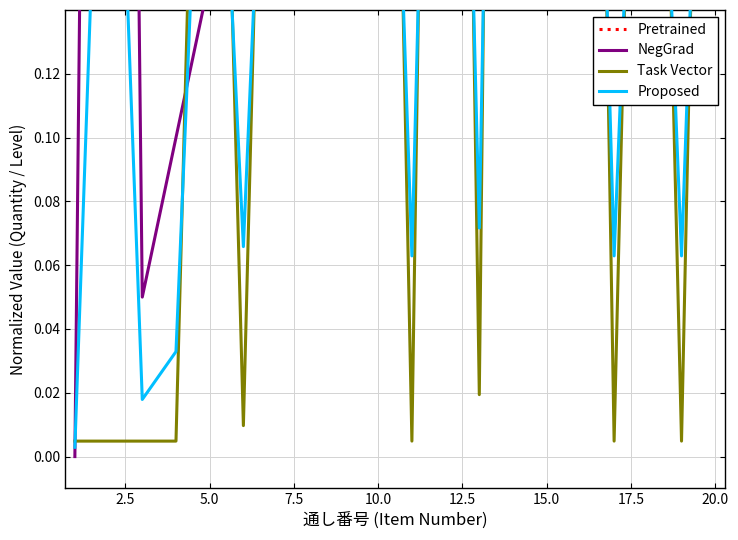

Does the chart display data point markers on the line(s)?

No